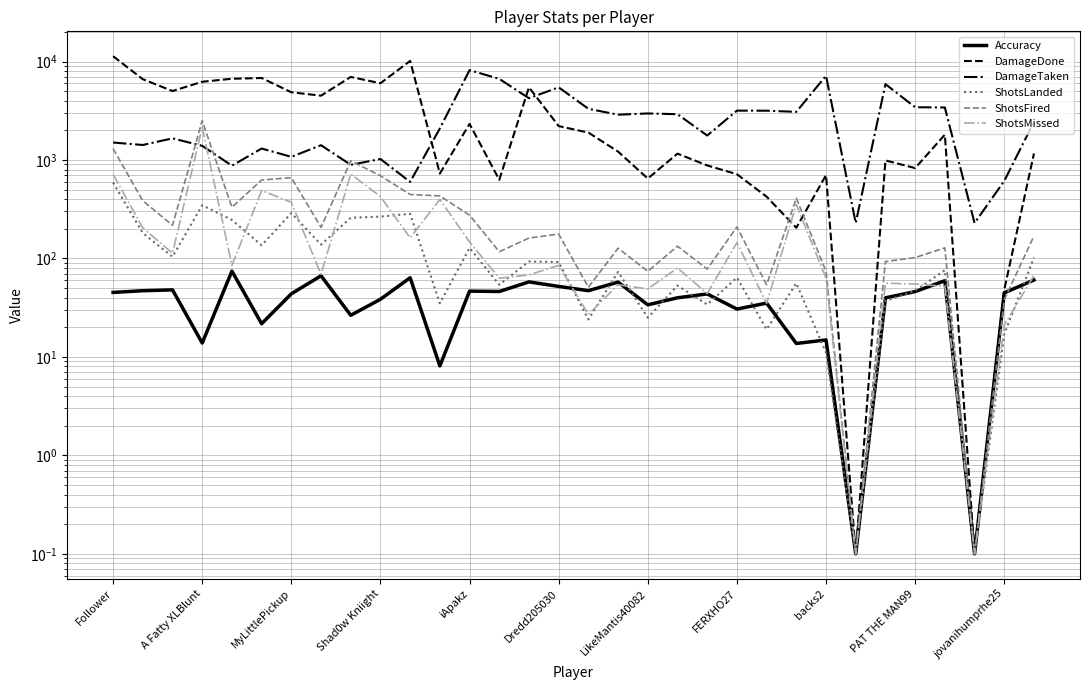

Reading right to left, extract all data points from this chart.

Accuracy: 60.4	44.7	0.1	59.4	46.1	39.8	0.1	14.9	13.7	35.2	30.6	43.6	39.9	33.8	57.5	47.1	52.0	57.8	46.1	46.5	8.1	63.7	38.5	26.5	66.7	43.7	21.7	74.3	13.8	47.9	47.0	45.2
DamageDone: 1164.0	48.0	0.1	1806.0	827.0	990.0	0.1	702.0	205.0	424.0	717.0	880.0	1160.0	648.0	1216.0	1898.0	2209.0	5470.0	629.0	2326.0	728.0	10143.0	6015.0	6973.0	4499.0	4871.0	6799.0	6682.0	6228.0	5016.0	6612.0	11322.0
DamageTaken: 2439.0	612.0	229.0	3414.0	3433.0	5894.0	229.0	7171.0	3082.0	3166.0	3170.0	1771.0	2917.0	2969.0	2884.0	3308.0	5468.0	4238.0	6664.0	8174.0	2092.0	599.0	1023.0	893.0	1412.0	1076.0	1307.0	875.0	1392.0	1659.0	1420.0	1504.0
ShotsLanded: 102.0	17.0	0.1	76.0	47.0	37.0	0.1	11.0	56.0	19.0	64.0	34.0	53.0	25.0	73.0	24.0	92.0	93.0	54.0	128.0	35.0	284.0	266.0	259.0	138.0	289.0	136.0	246.0	347.0	104.0	181.0	589.0
ShotsFired: 169.0	38.0	0.1	128.0	102.0	93.0	0.1	74.0	409.0	54.0	209.0	78.0	133.0	74.0	127.0	51.0	177.0	161.0	117.0	275.0	432.0	446.0	691.0	979.0	207.0	661.0	626.0	331.0	2507.0	217.0	385.0	1304.0
ShotsMissed: 67.0	21.0	0.1	52.0	55.0	56.0	0.1	63.0	353.0	35.0	145.0	44.0	80.0	49.0	54.0	27.0	85.0	68.0	63.0	147.0	397.0	162.0	425.0	720.0	69.0	372.0	490.0	85.0	2160.0	113.0	204.0	715.0